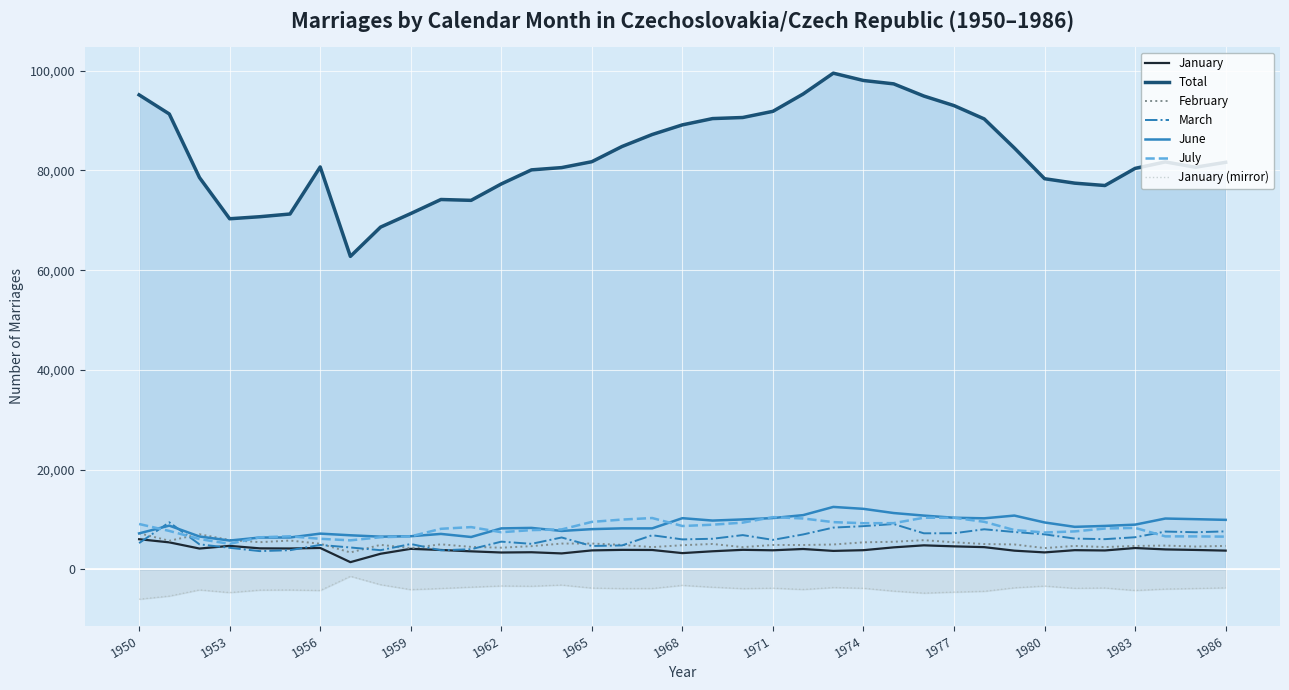

What value does the June series have at 1955, to the nearest 50?

6350